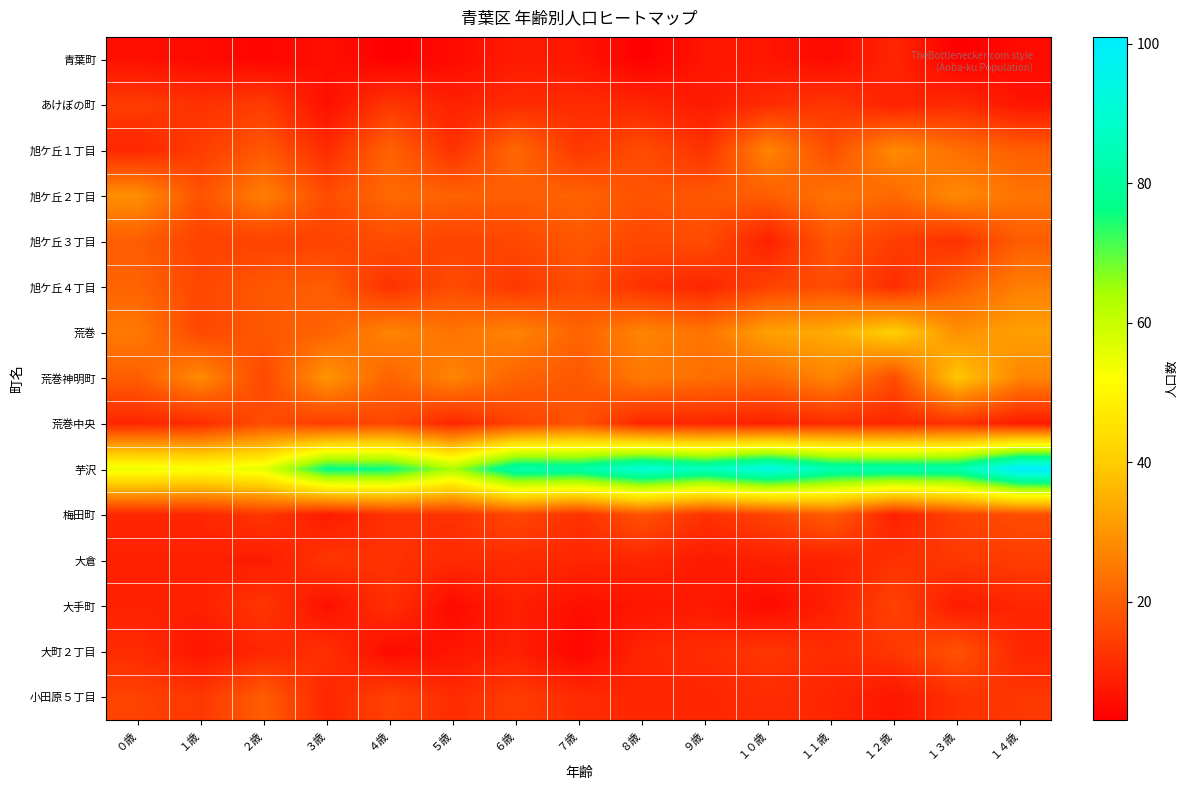

Which label corresponds to the smallest value in the chart?

４歳